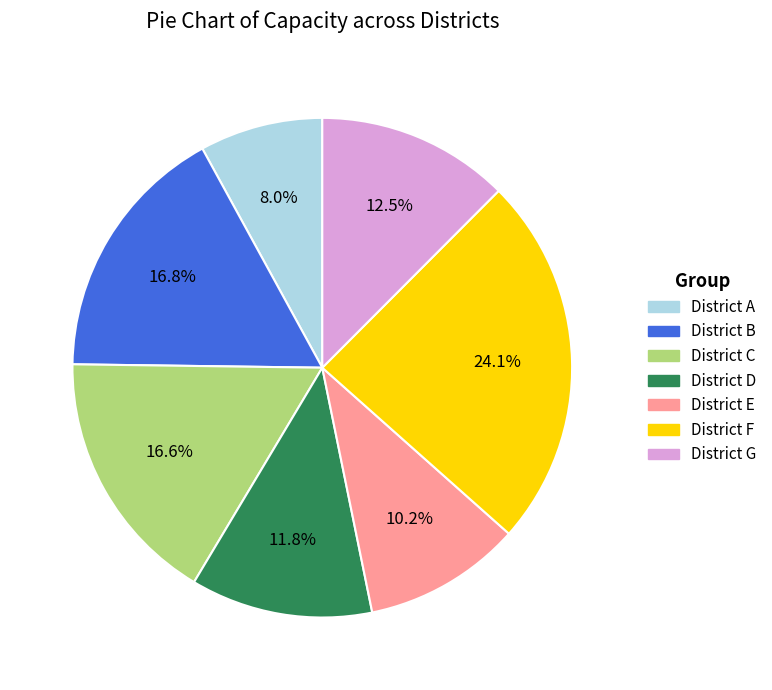

Is there any slice that represents more than half of the pie?

No